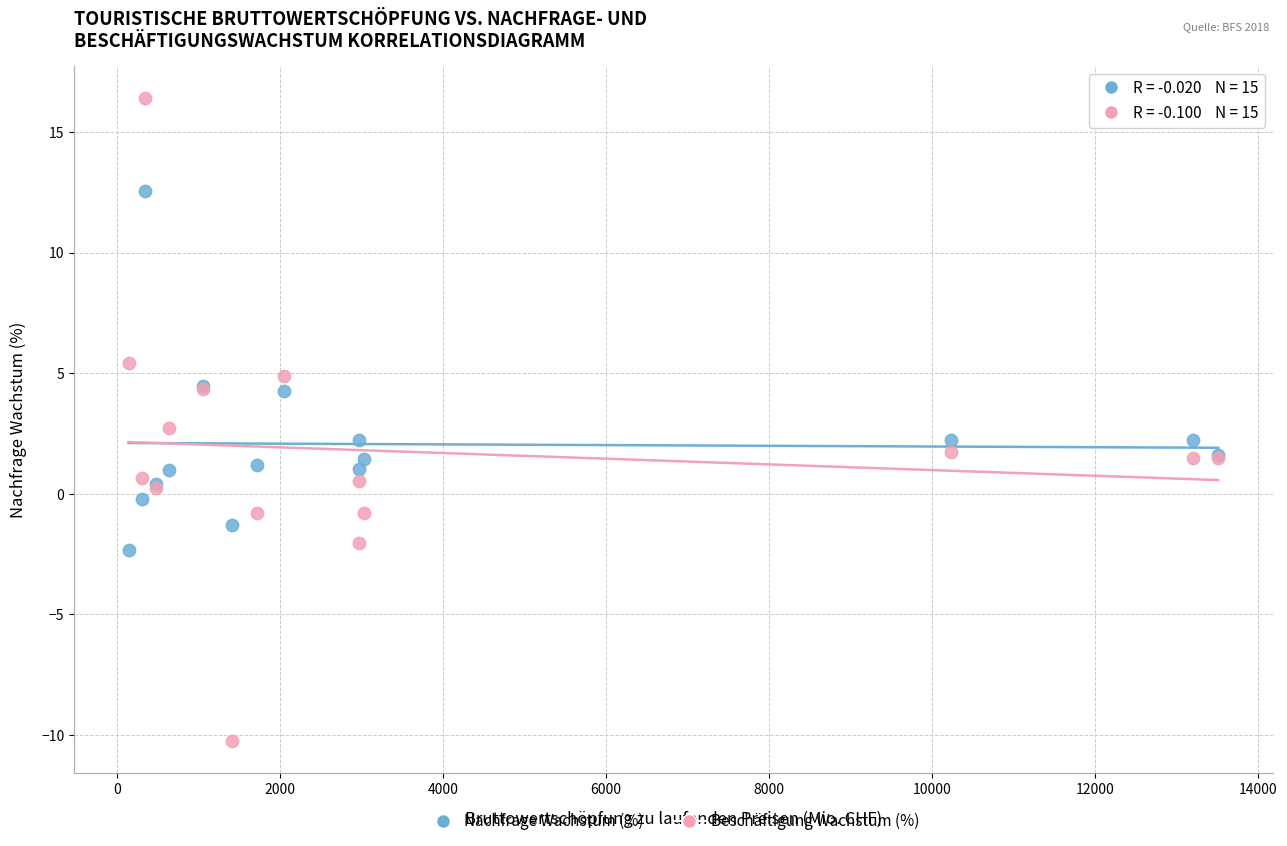

What are all the series names shown in the legend?

Nachfrage Wachstum (%), Beschäftigung Wachstum (%)